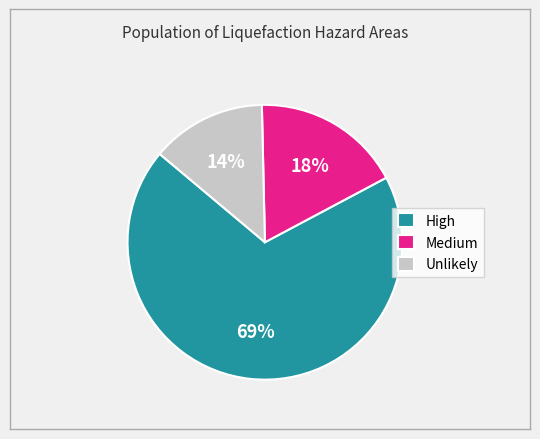

True or false: High accounts for 79% of the total.

False